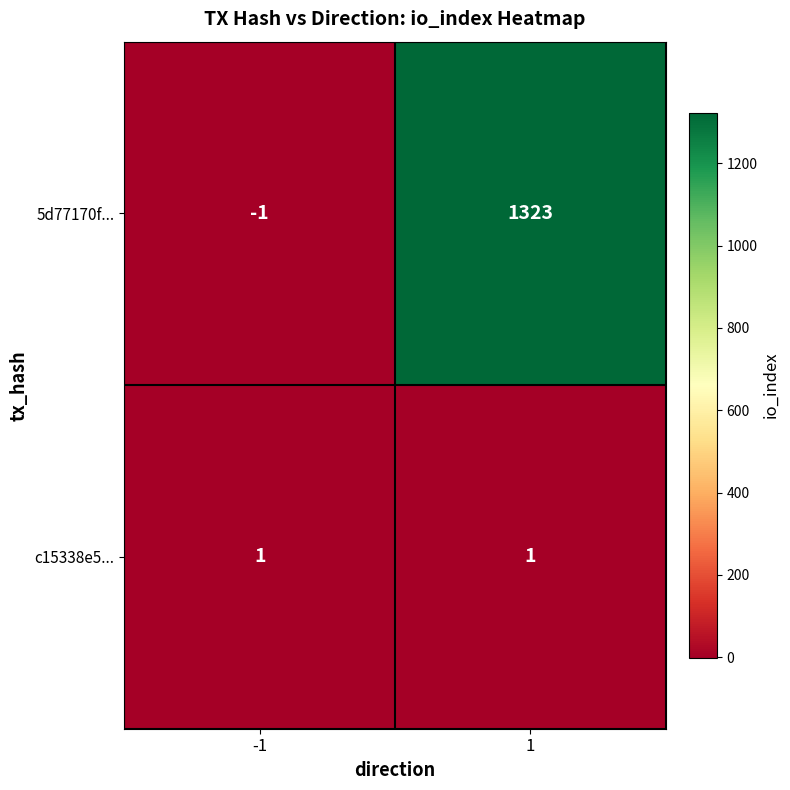

What is the maximum value for 5d77170f...?

1323